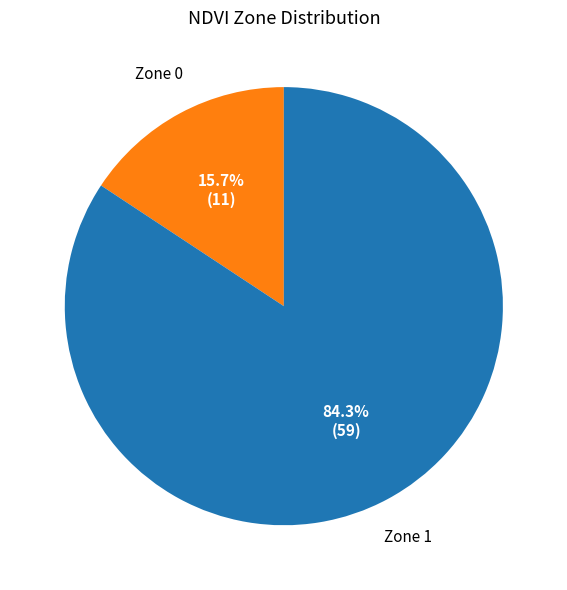

The Zone 0 slice represents 16% of the pie. True or false?

True